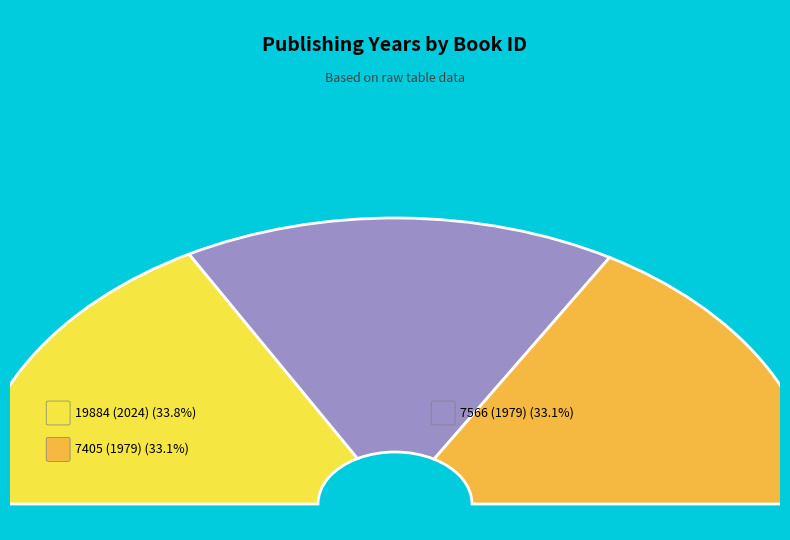

To the nearest percent, what is the difference between the largest and smallest slice percentages?

1%